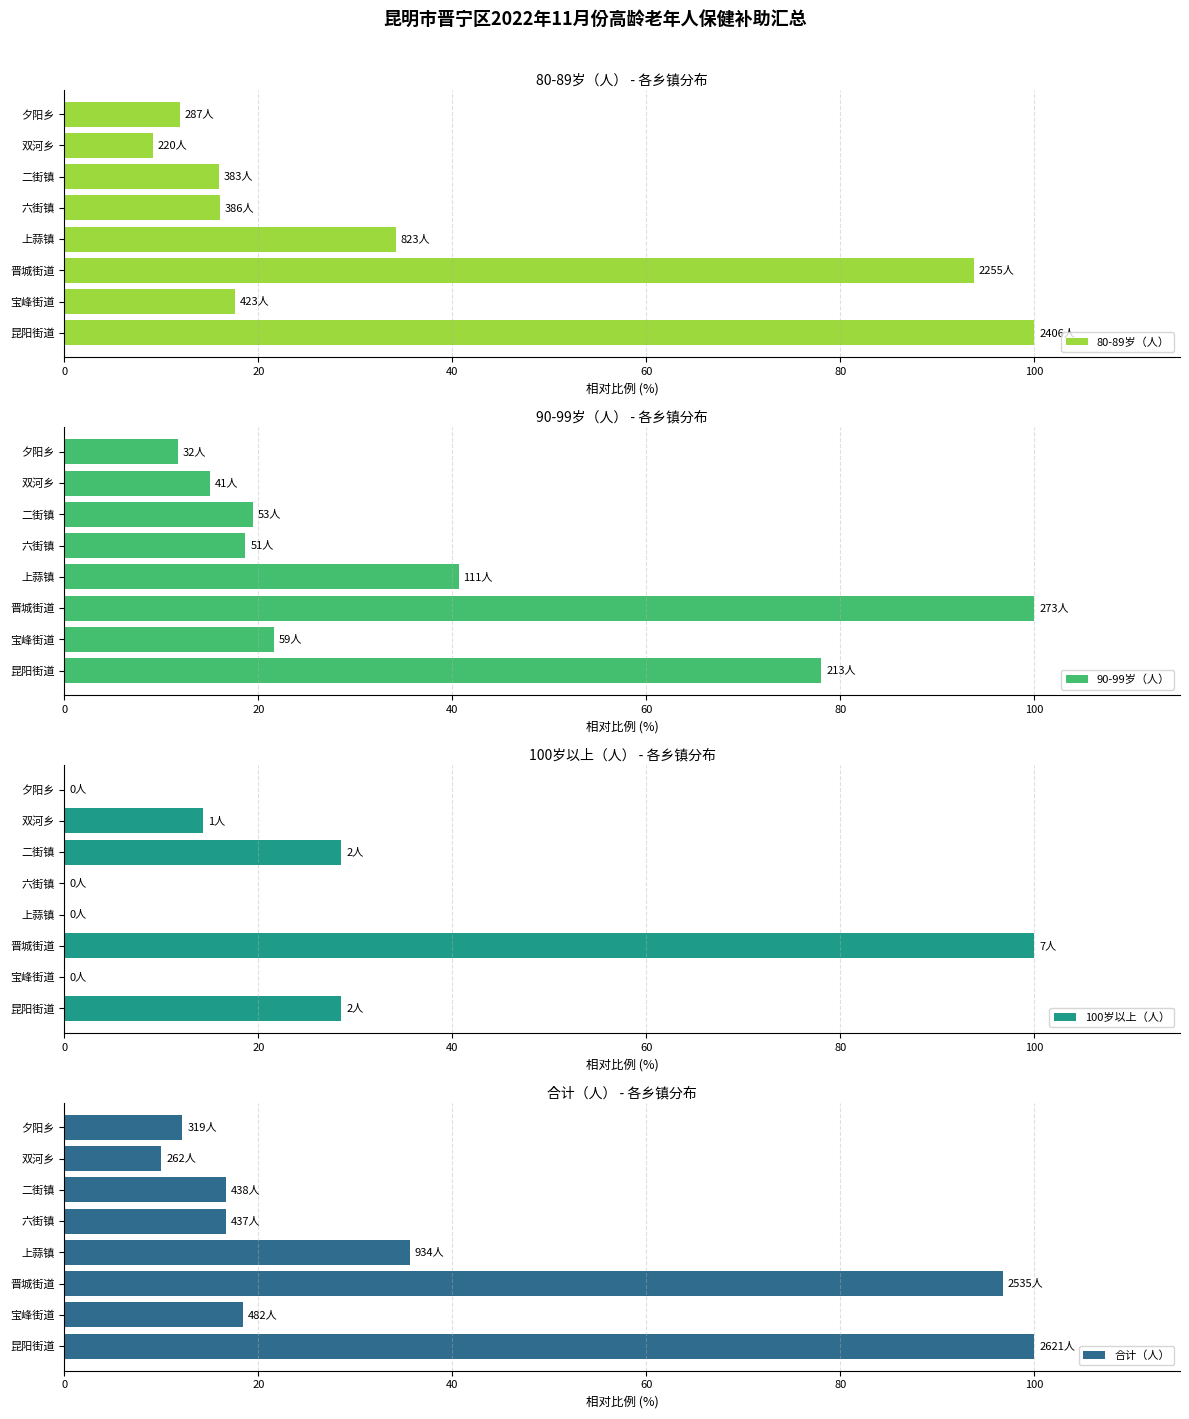

Where is 合计（人） nearest to the value 54?

上蒜镇